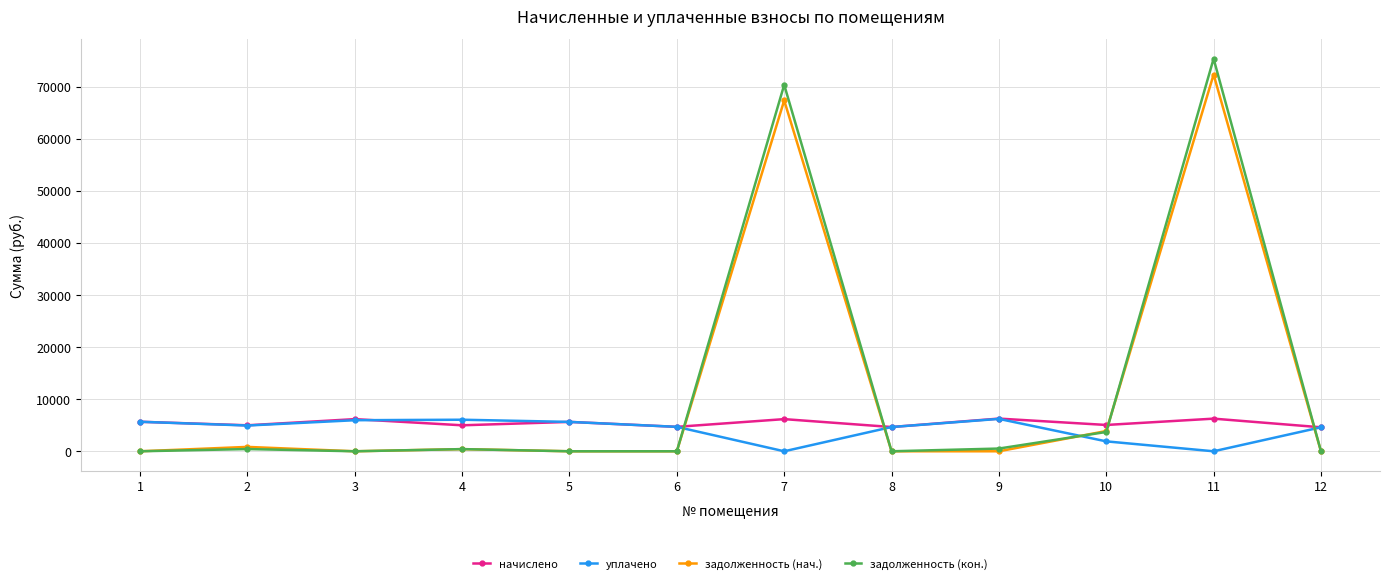

Between which two adjacent categories do задолженность (нач.) and начислено first intersect?

6 and 7